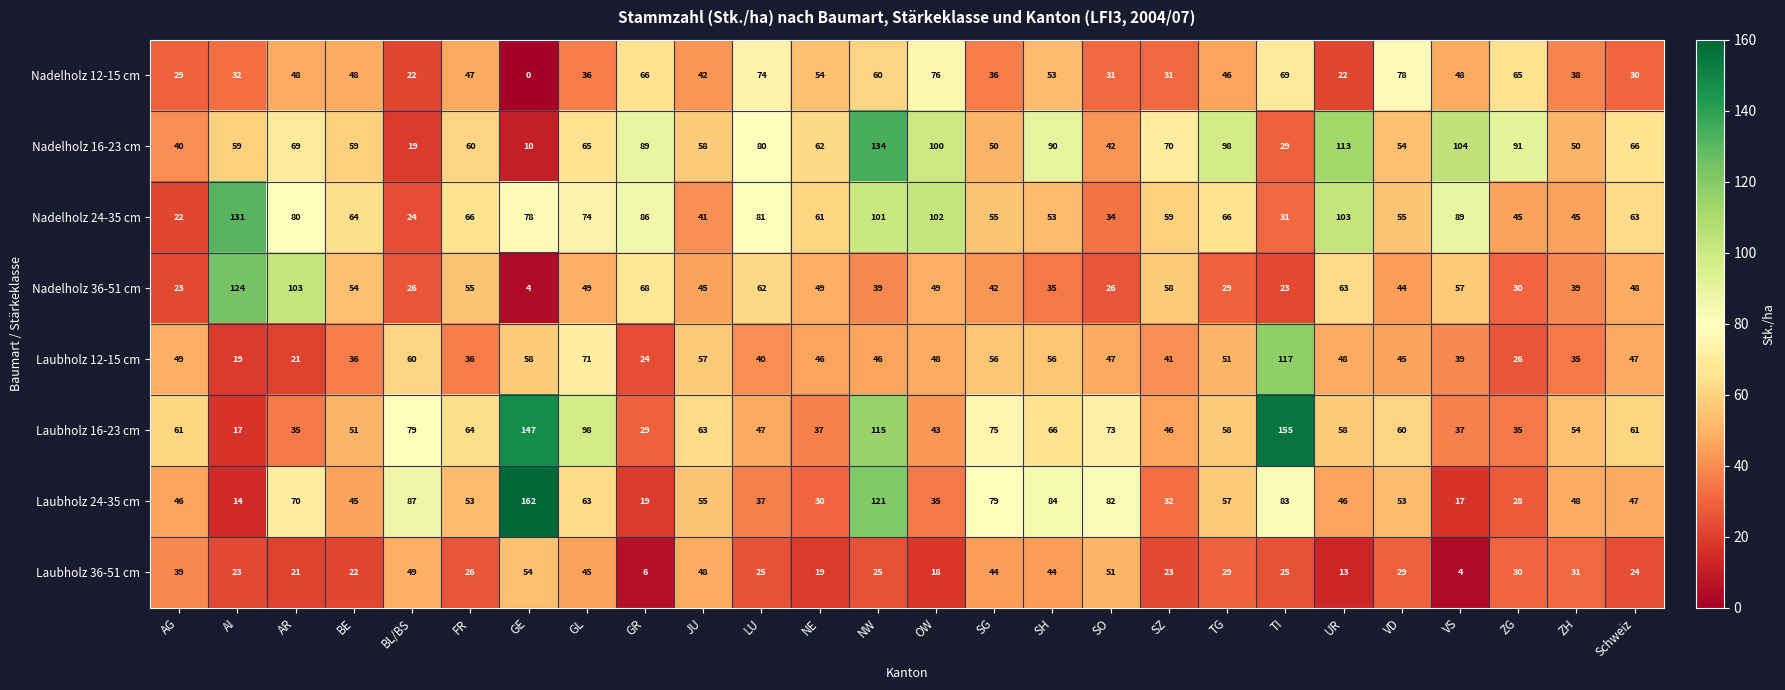

At OW, list the series in order from largest to smallest.

Nadelholz 24-35 cm, Nadelholz 16-23 cm, Nadelholz 12-15 cm, Nadelholz 36-51 cm, Laubholz 12-15 cm, Laubholz 16-23 cm, Laubholz 24-35 cm, Laubholz 36-51 cm